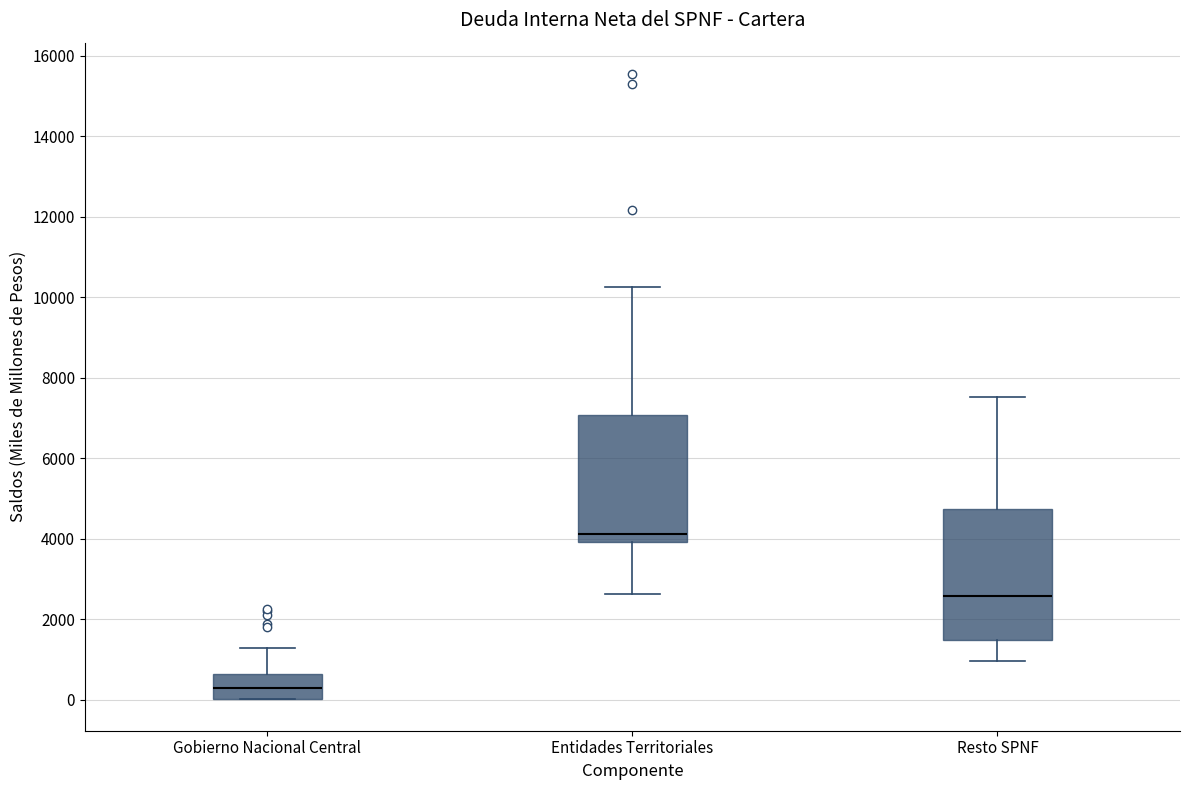

Reading left to right, transcribe this box plot: for each box, give where its median line is, the range the box spans, and where its two whiskers end, as read against the y-axis. The values are not printed on the chart, so give them approximately, as read against the axis.

Gobierno Nacional Central: median 200, box 0 to 600, whiskers 0 to 1200
Entidades Territoriales: median 4200, box 4000 to 7000, whiskers 2600 to 10200
Resto SPNF: median 2600, box 1400 to 4800, whiskers 1000 to 7600